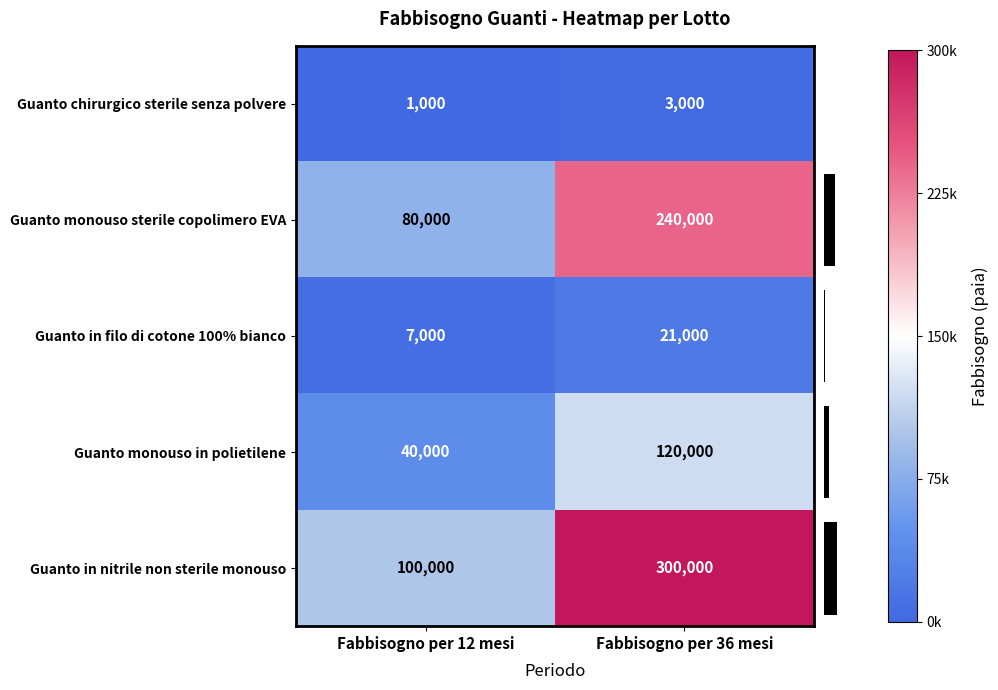

What is the spread (max minus min) of values at Fabbisogno per 36 mesi?

297000